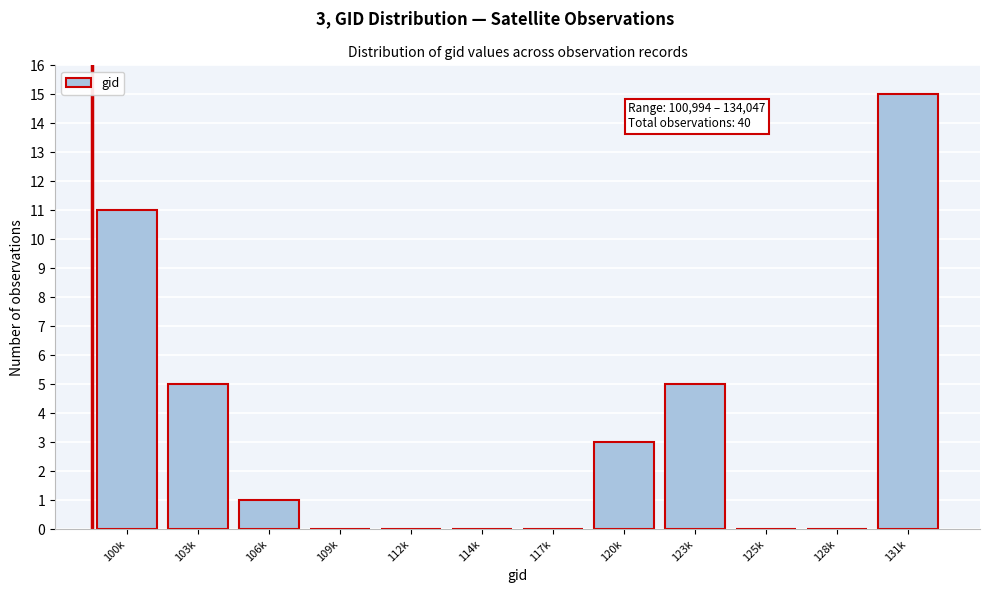

Reading right to left, transcribe all the data shown in this chart.

131k=15	128k=0	125k=0	123k=5	120k=3	117k=0	114k=0	112k=0	109k=0	106k=1	103k=5	100k=11